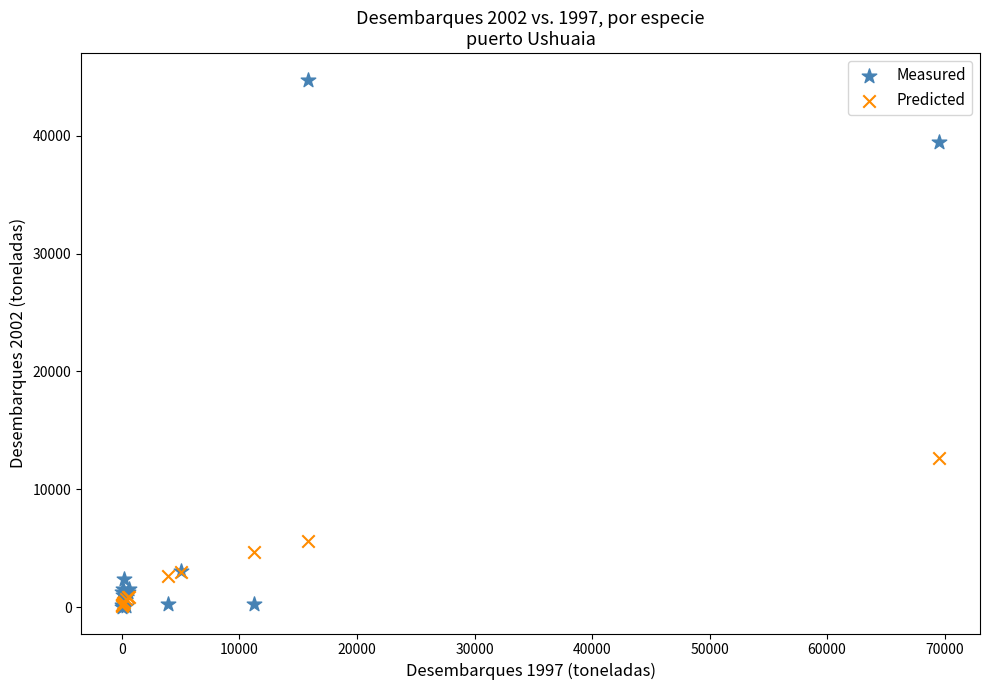

Across all series, what Y value is closest to 22389?

12644.5